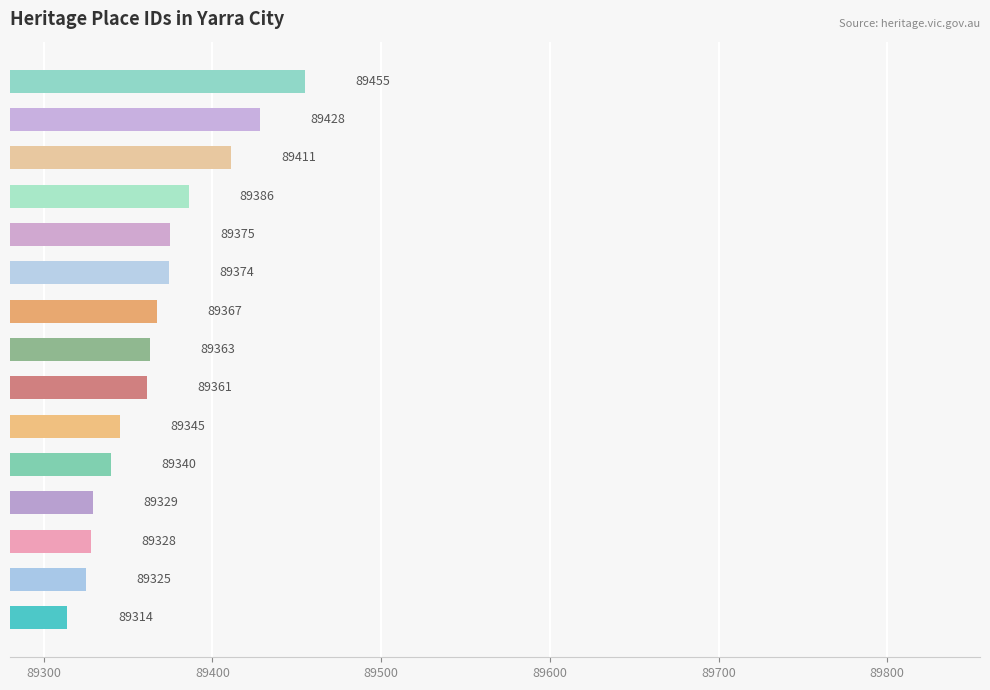

What is the difference between the maximum and minimum values?

141